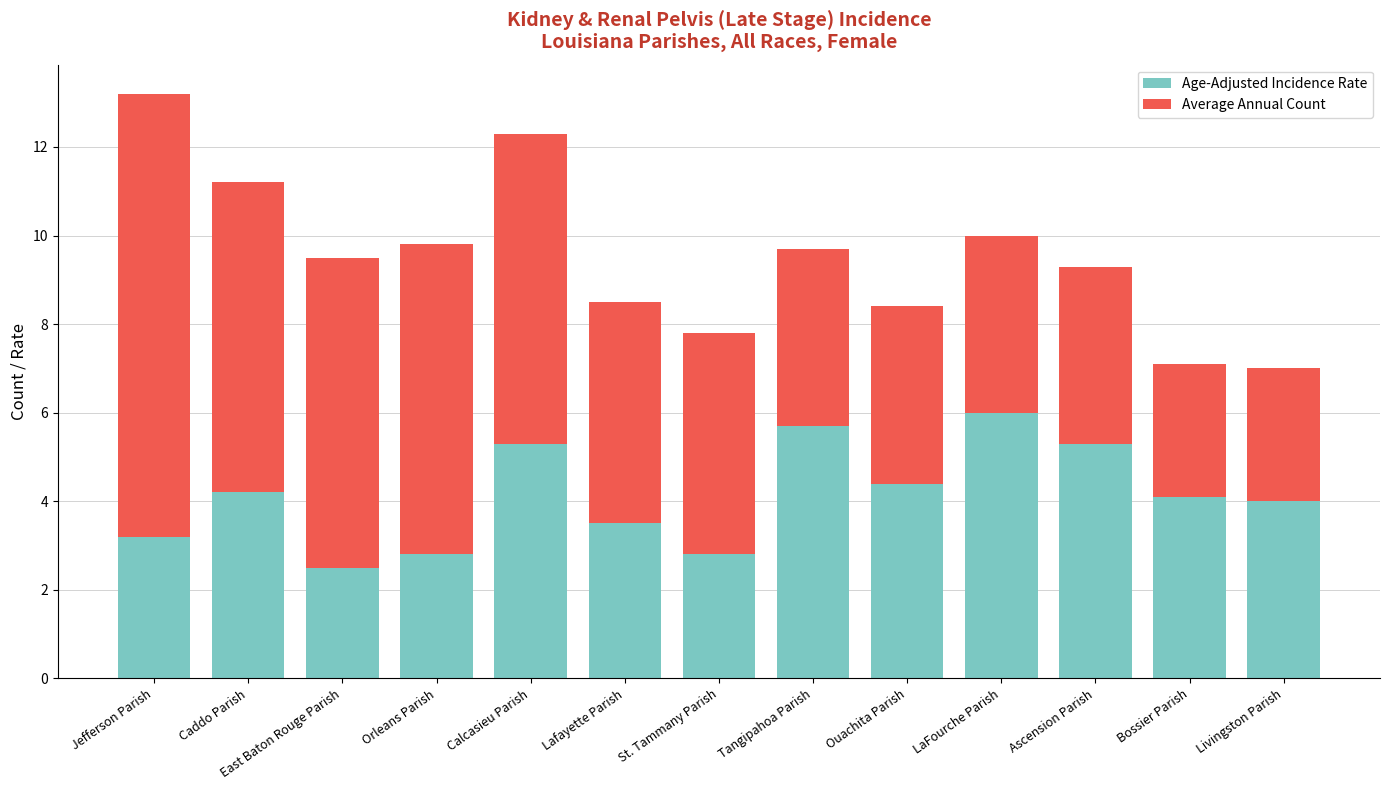

What is the minimum value for Age-Adjusted Incidence Rate?

2.5